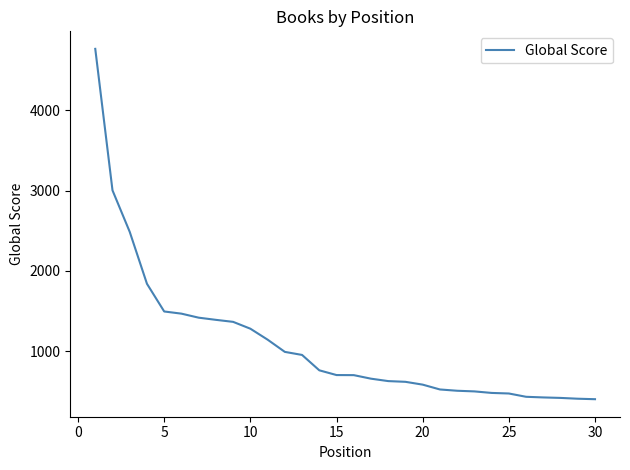

What is the difference between the maximum and minimum values?

4353